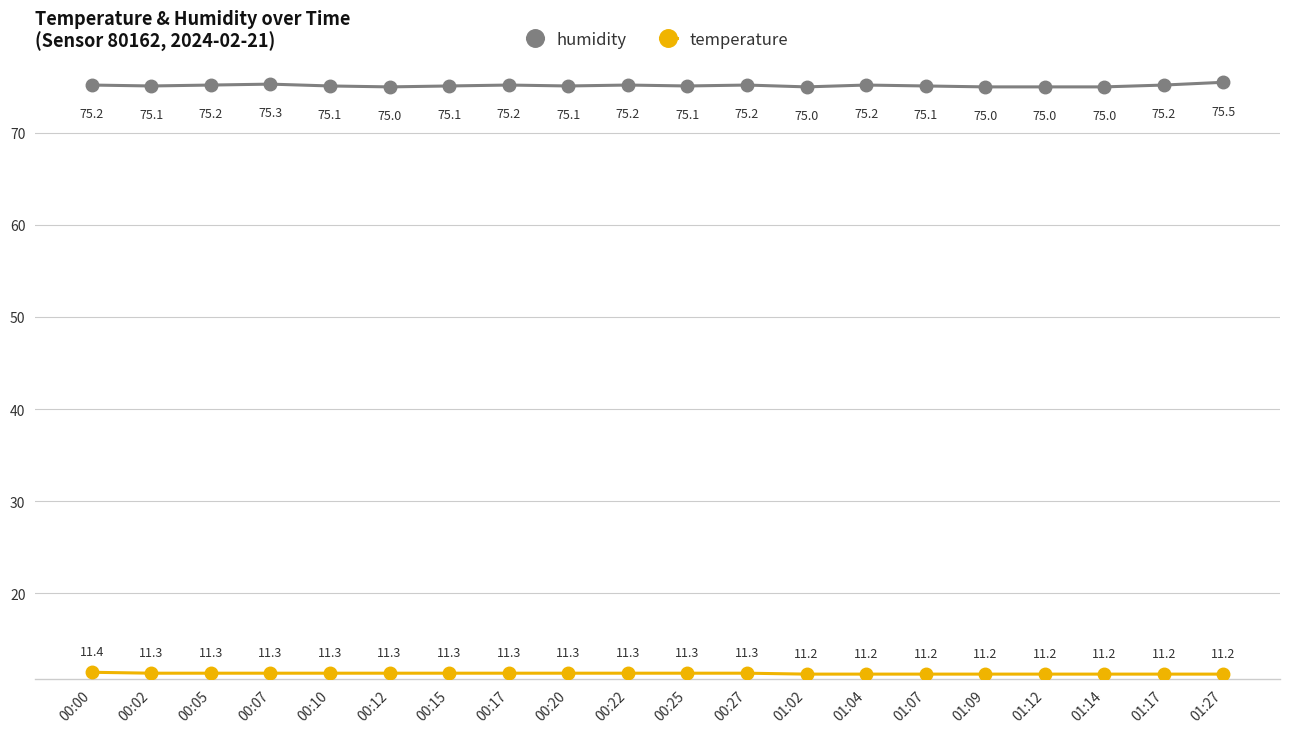

What is the label of the 11th point from the right?

00:22